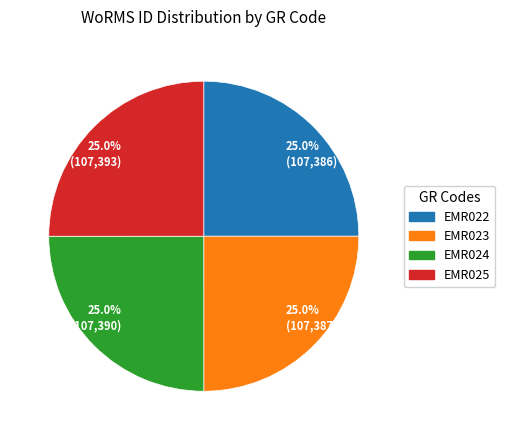

Approximately how many times larger is the value at 25.0% (107,393) compared to 25.0% (107,390)?

1.0